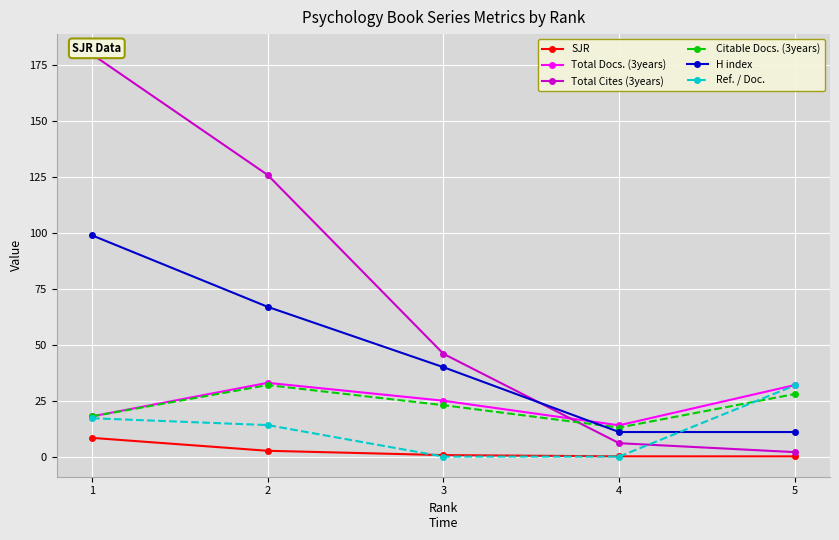

What is the spread (max minus min) of values at 3?

46.0